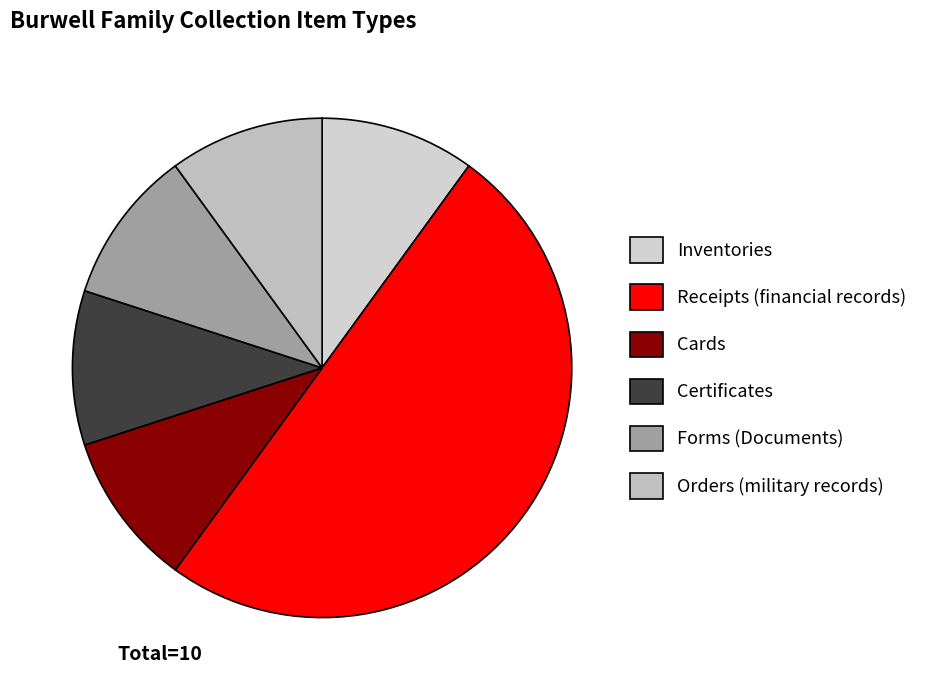

Count the number of slices in the pie.

6